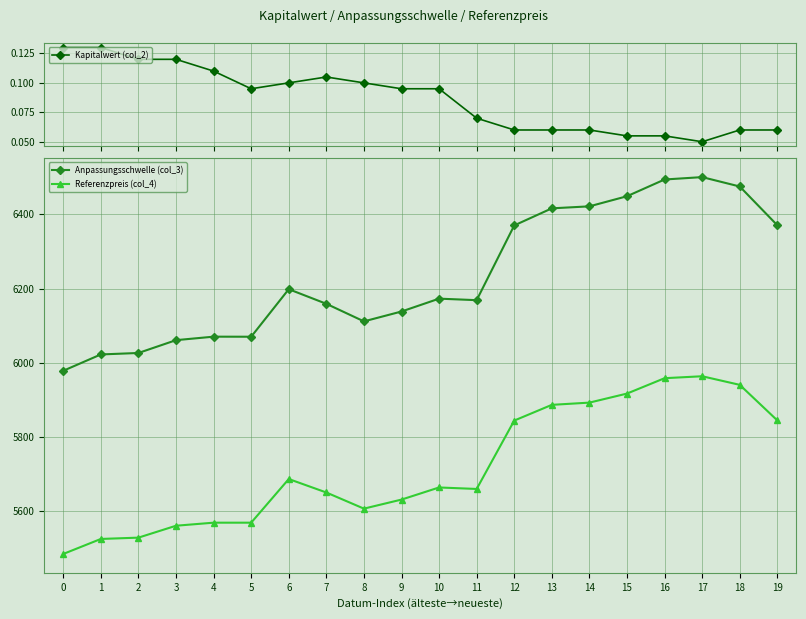

Does the chart display data point markers on the line(s)?

Yes